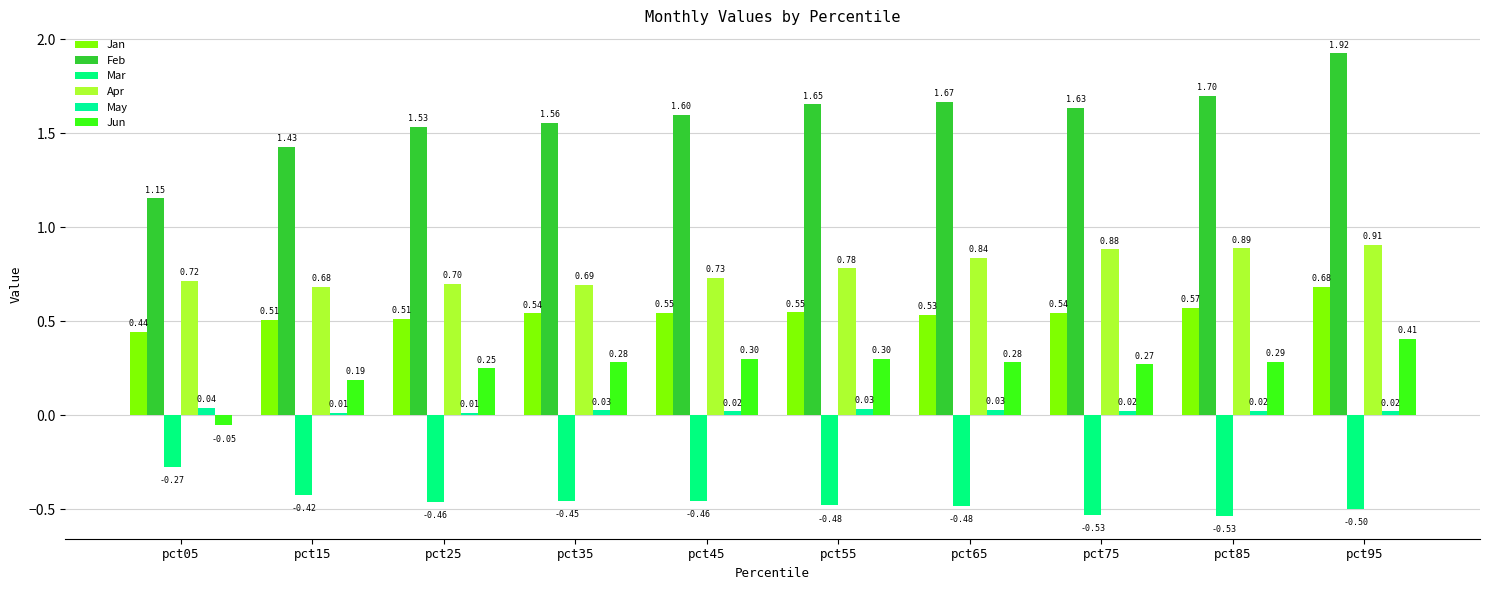

Count the number of data series in this chart.

6